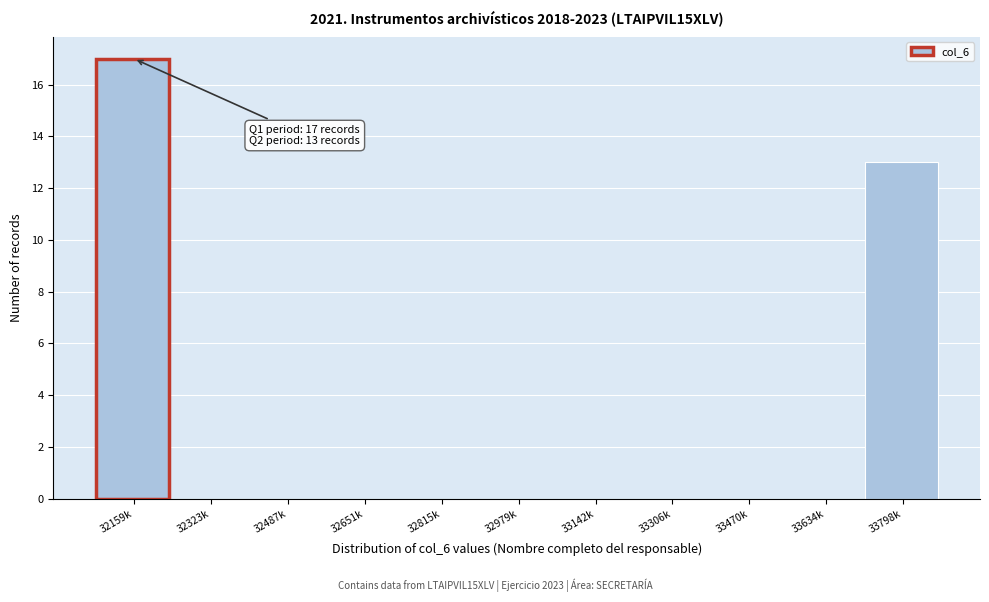

Reading left to right, transcribe all the data shown in this chart.

32159k=17	32323k=0	32487k=0	32651k=0	32815k=0	32979k=0	33142k=0	33306k=0	33470k=0	33634k=0	33798k=13